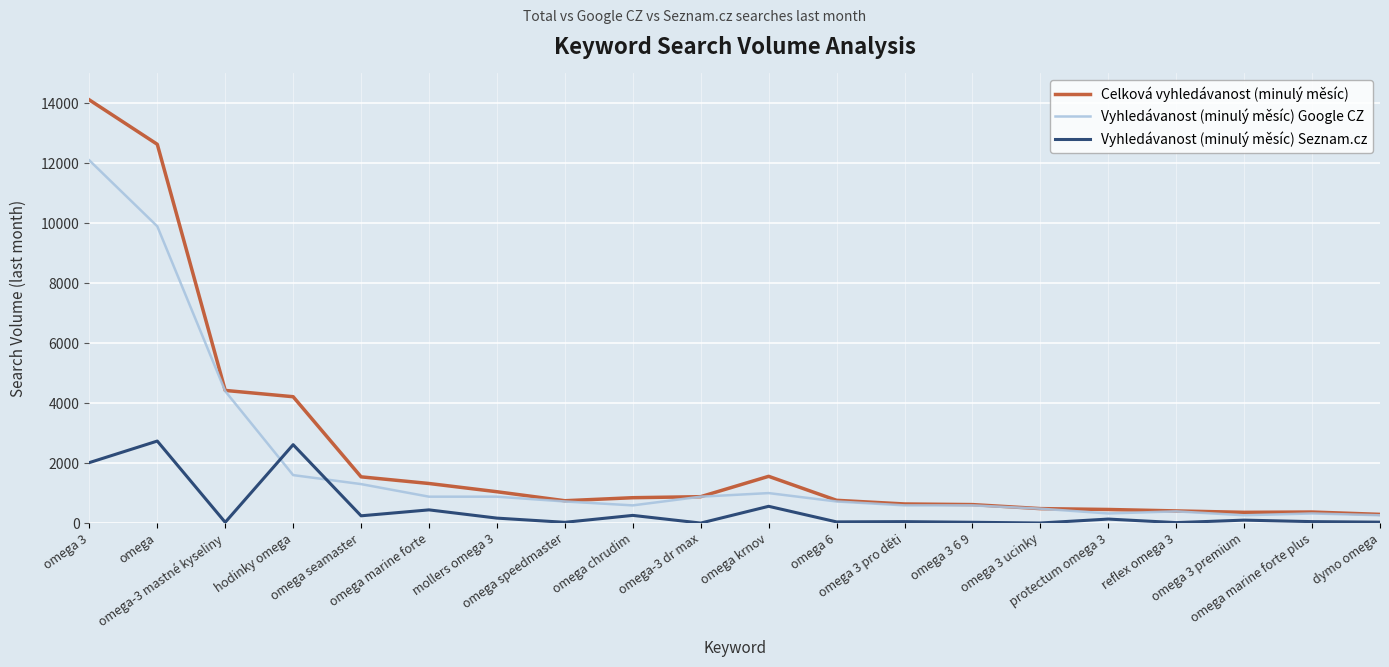

What is the difference between the maximum and minimum values in the Vyhledávanost (minulý měsíc) Seznam.cz series?

2736